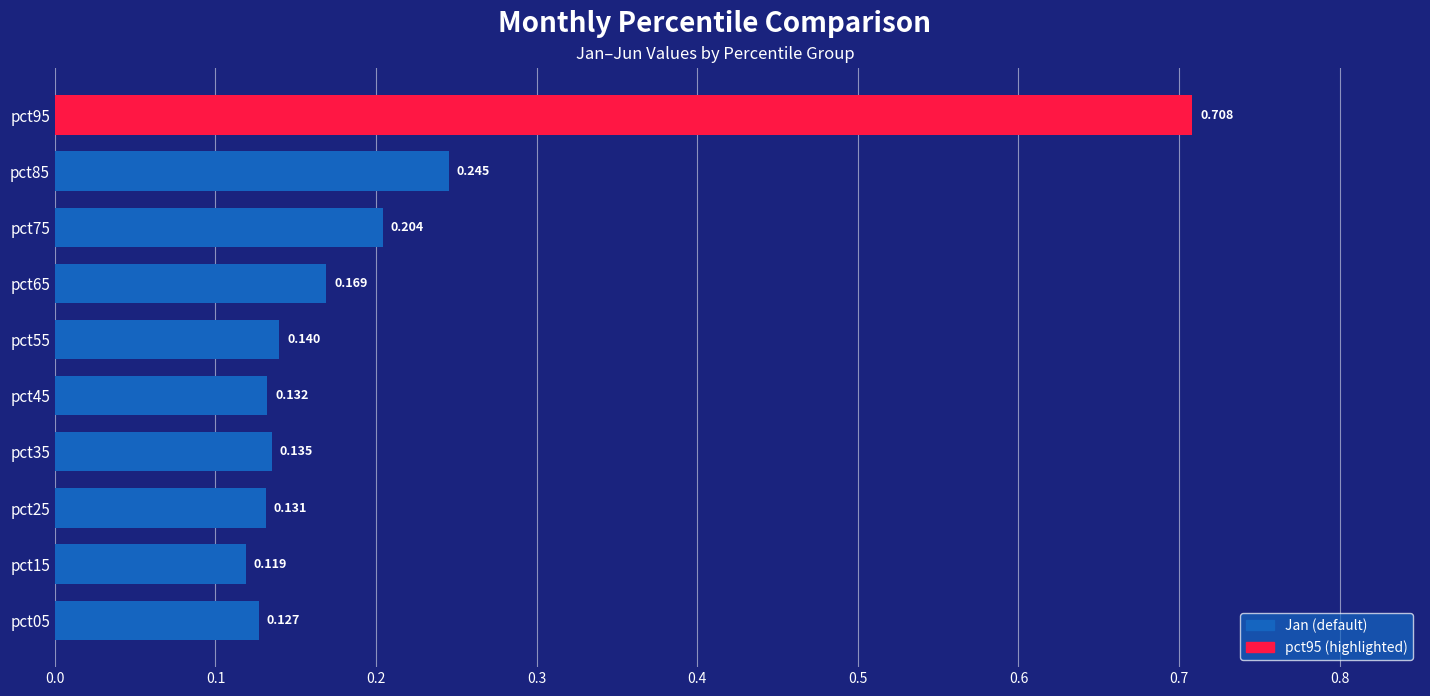

Are the bars horizontal?

Yes